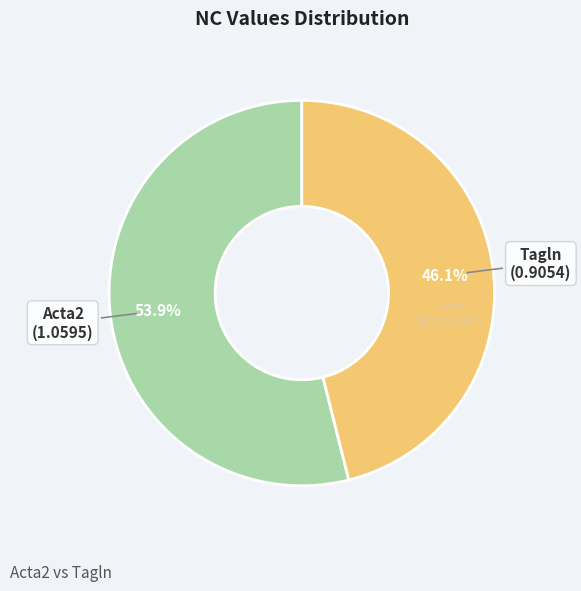

Does any single category account for the majority?

Yes